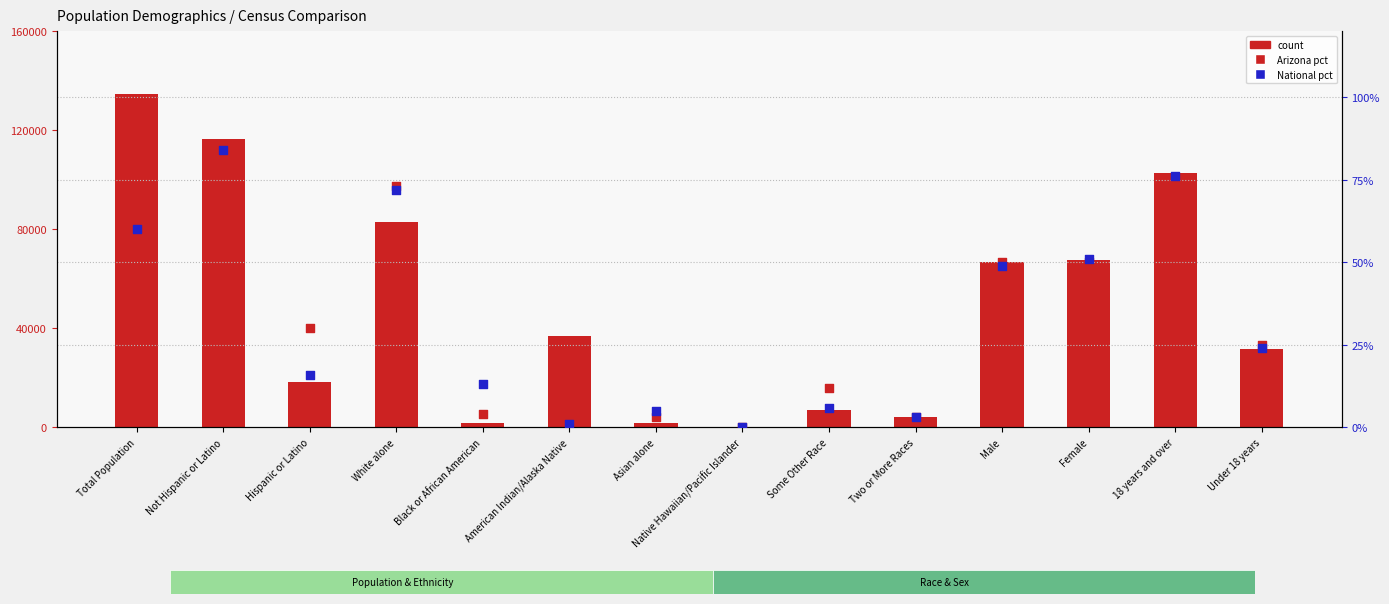

Which series contains the lowest Y value?

Arizona percentile